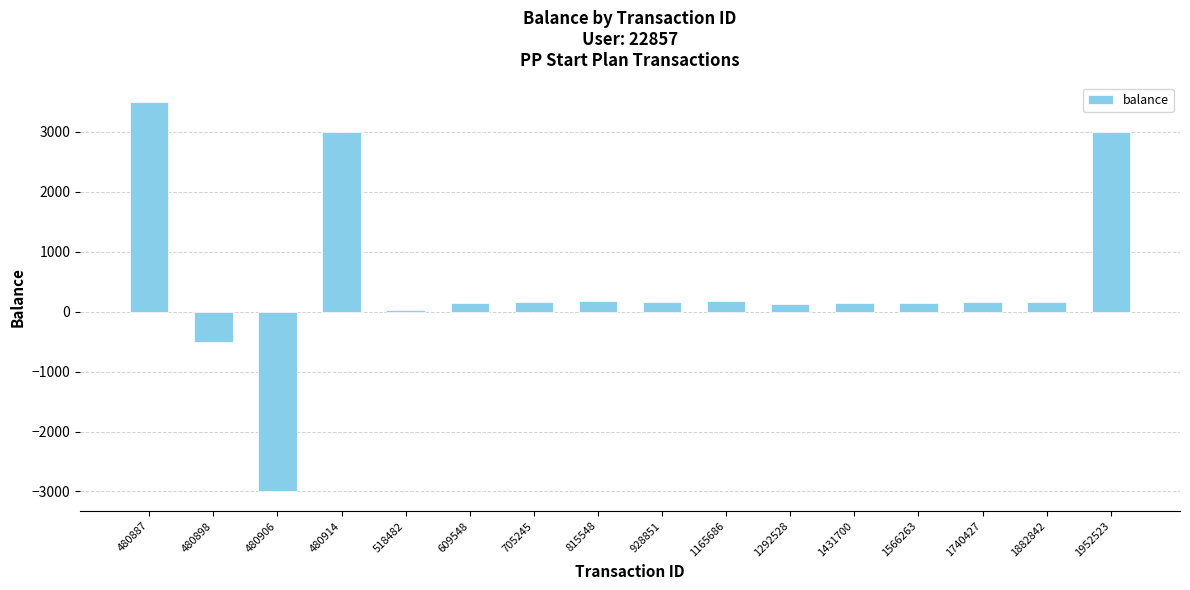

How many data points does each series have?

16